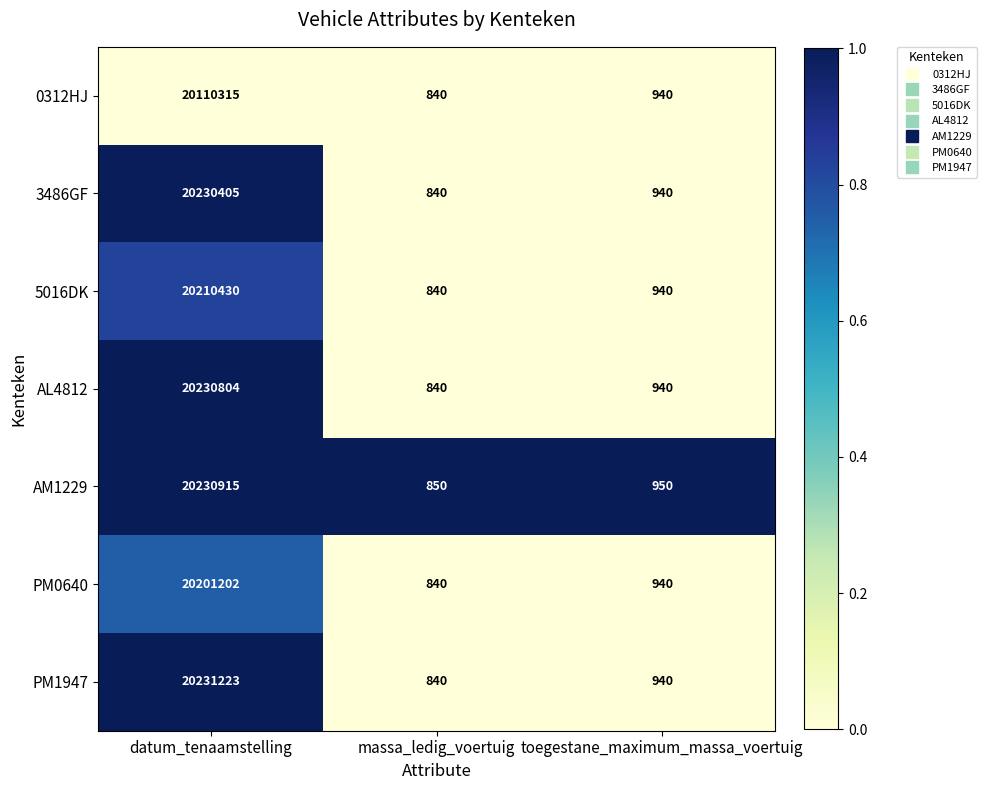

The value of AL4812 at massa_ledig_voertuig is 226. True or false?

False